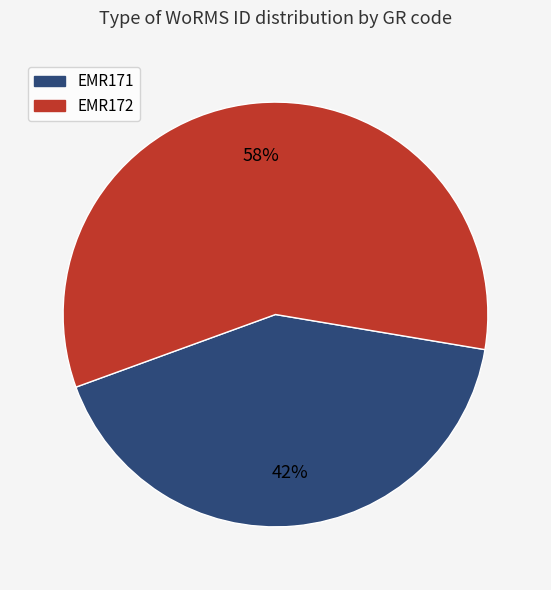

What is the largest slice in the pie chart?

EMR172